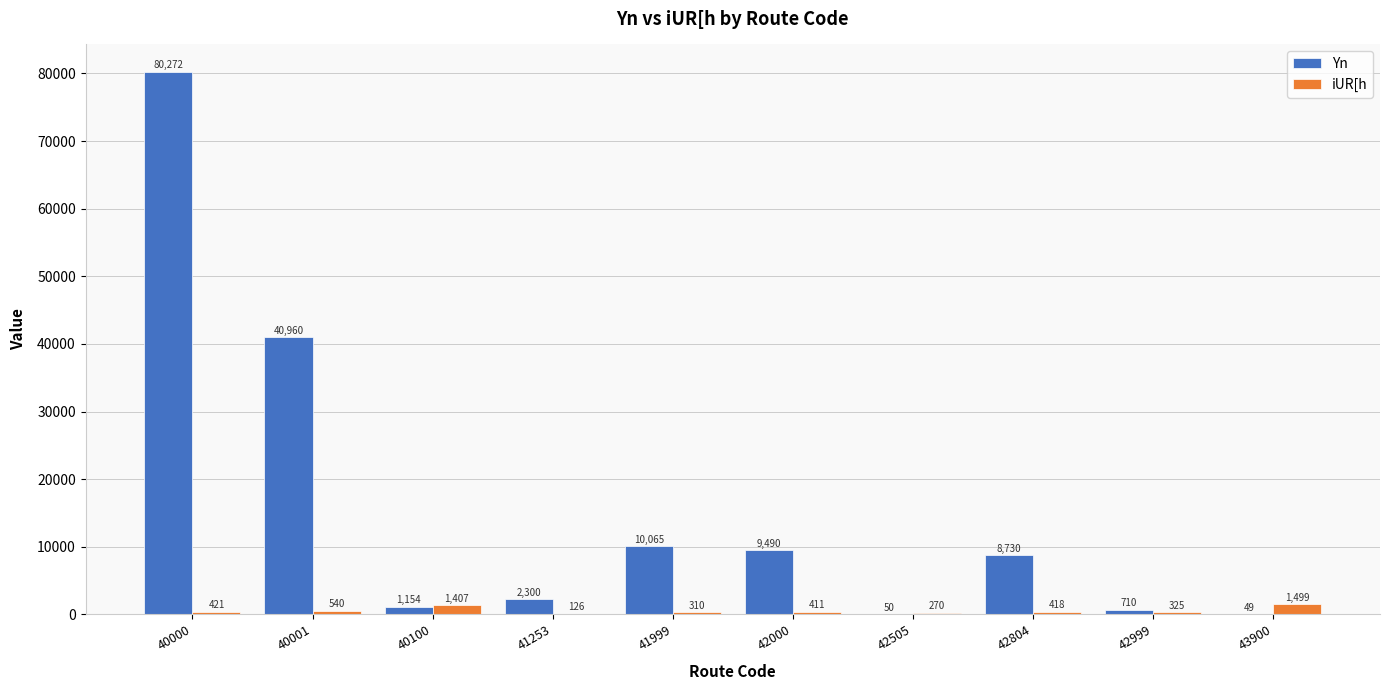

How many groups of bars are there?

10